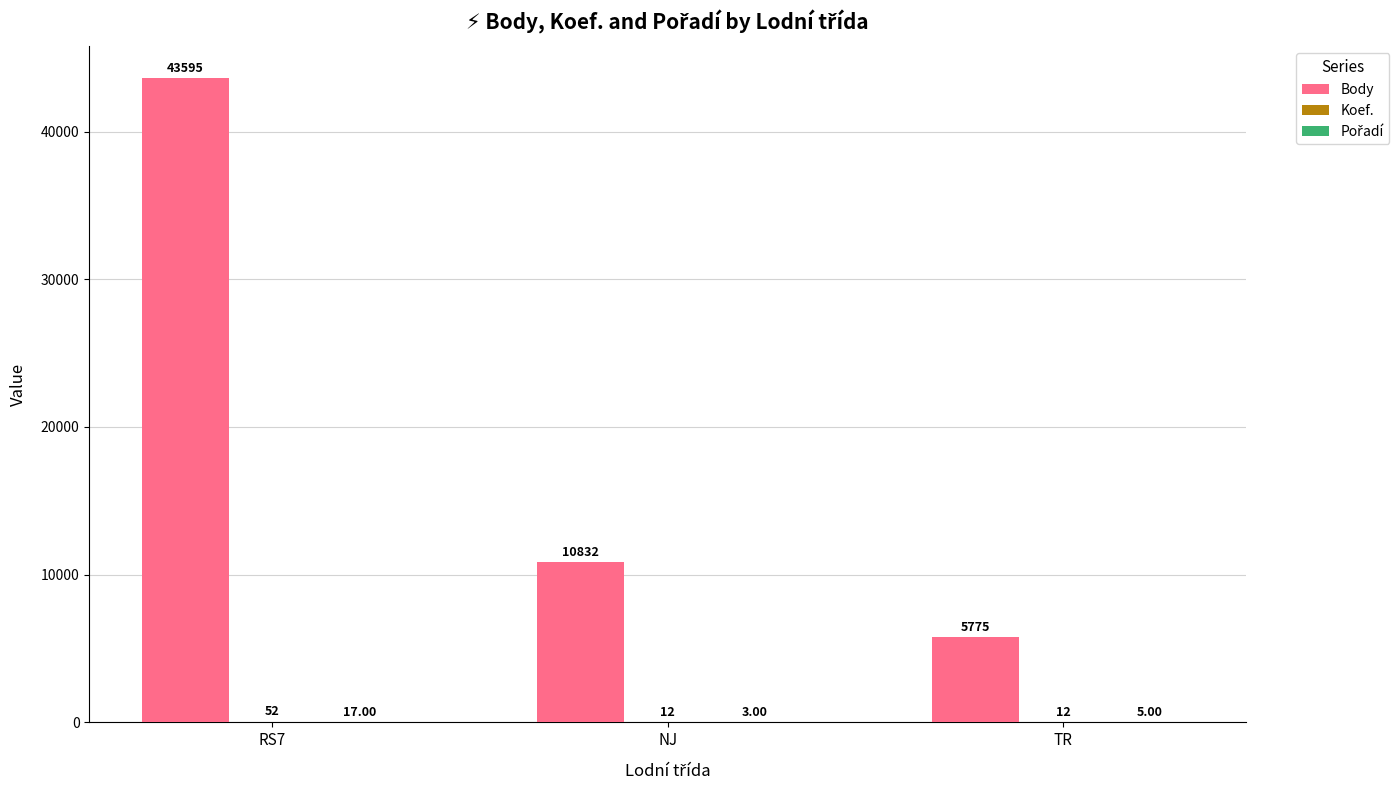

Which series has the largest range (max minus min)?

Body